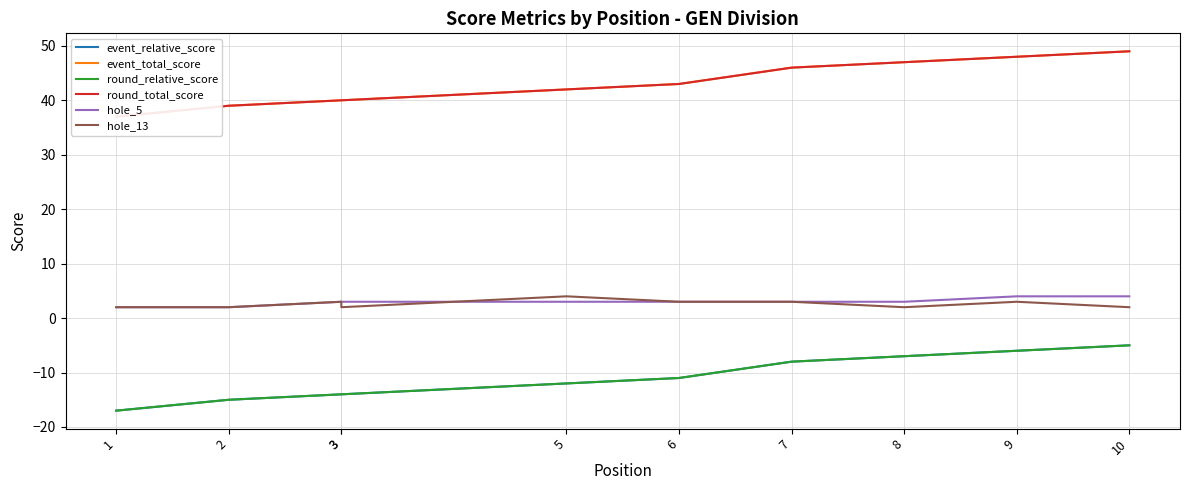

Reading left to right, list all the values displayed in this chart.

event_relative_score: -17	-15	-14	-14	-12	-11	-8	-7	-6	-5
event_total_score: 37	39	40	40	42	43	46	47	48	49
round_relative_score: -17	-15	-14	-14	-12	-11	-8	-7	-6	-5
round_total_score: 37	39	40	40	42	43	46	47	48	49
hole_5: 2	2	3	3	3	3	3	3	4	4
hole_13: 2	2	3	2	4	3	3	2	3	2